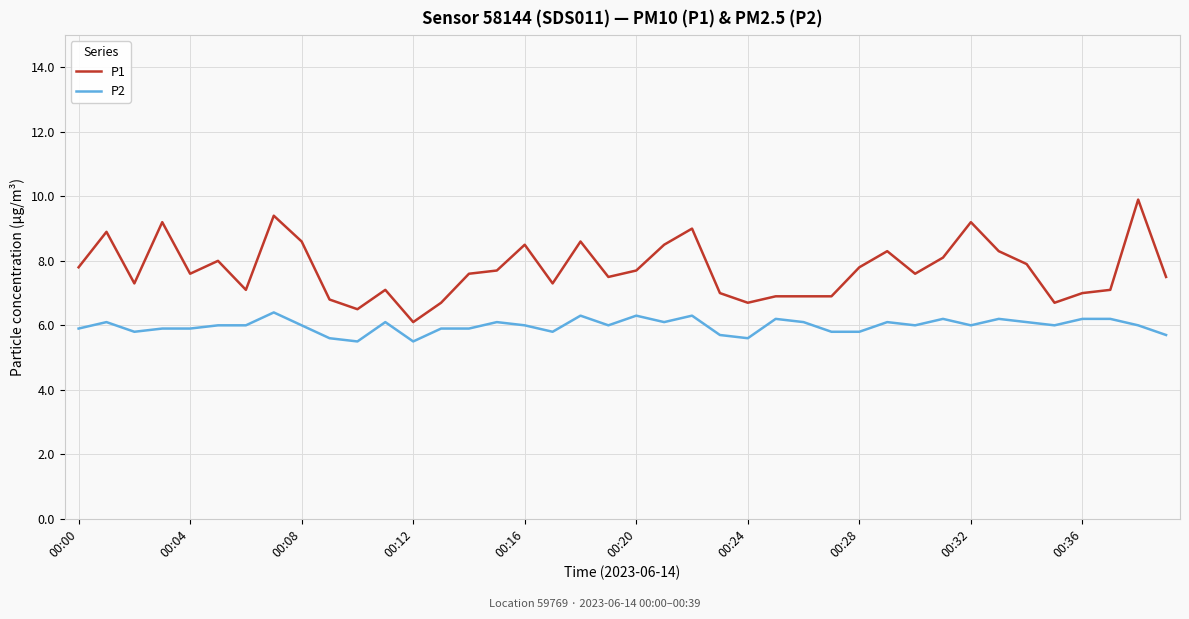

What is the difference between the maximum and minimum values in the P2 series?

0.9